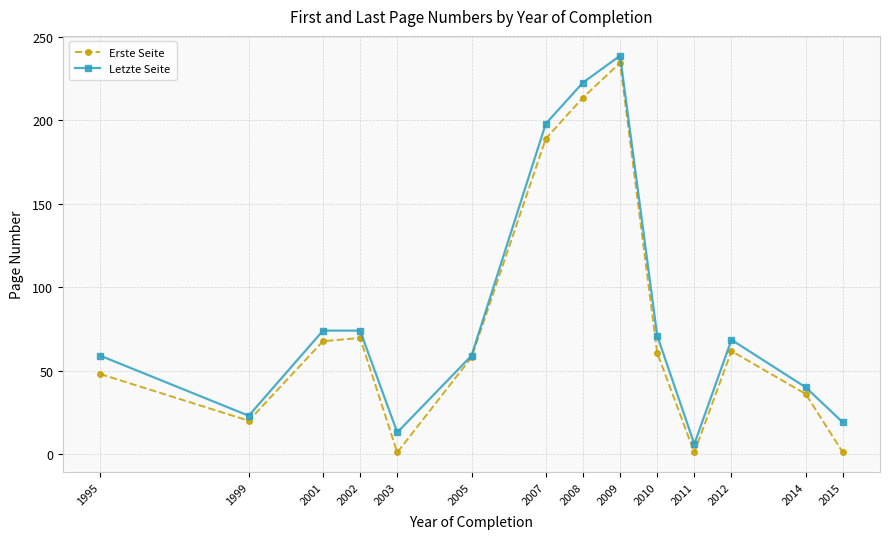

What is the value of the Letzte Seite point at the 1st from the left?

59.0